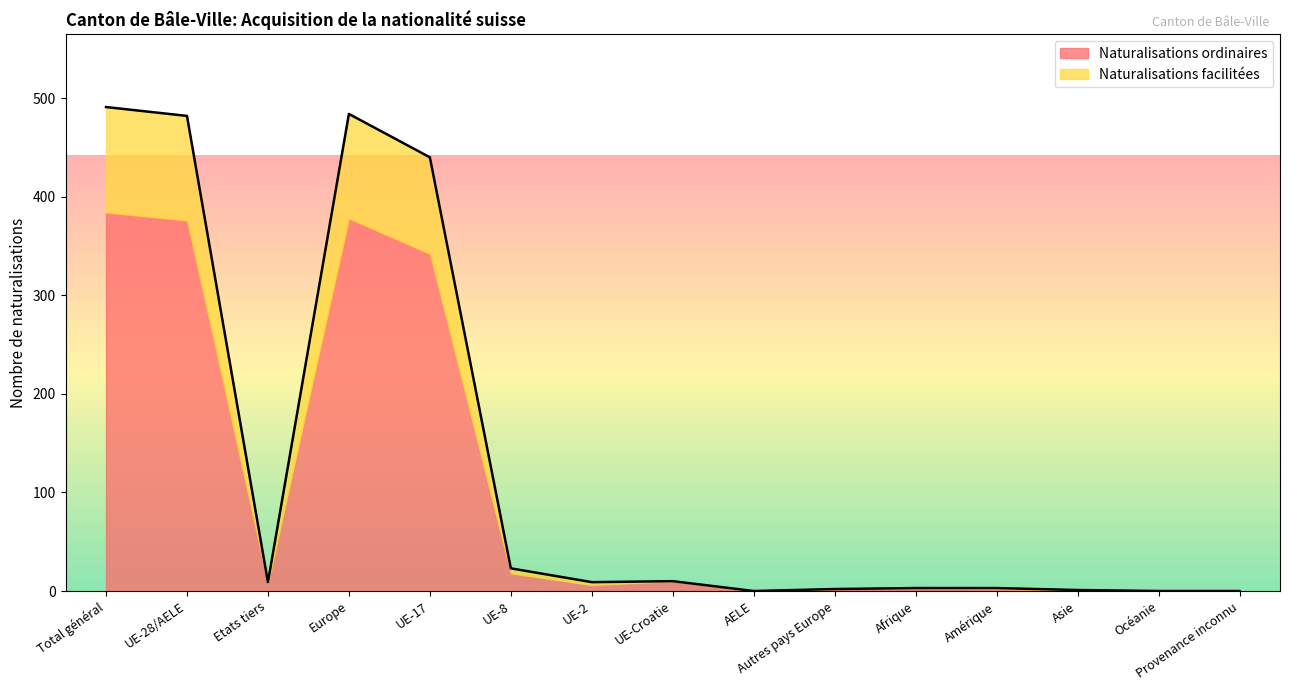

True or false: Naturalisations (UE) and Naturalisations (LEtr) cross at least once.

True